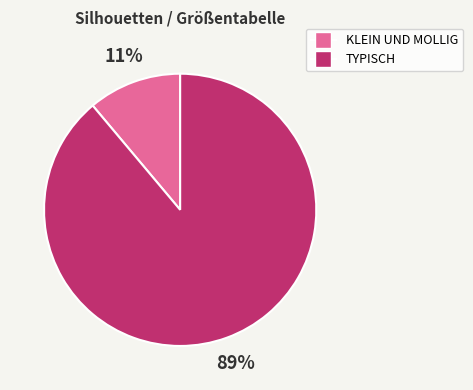

How many segments does this pie chart have?

2